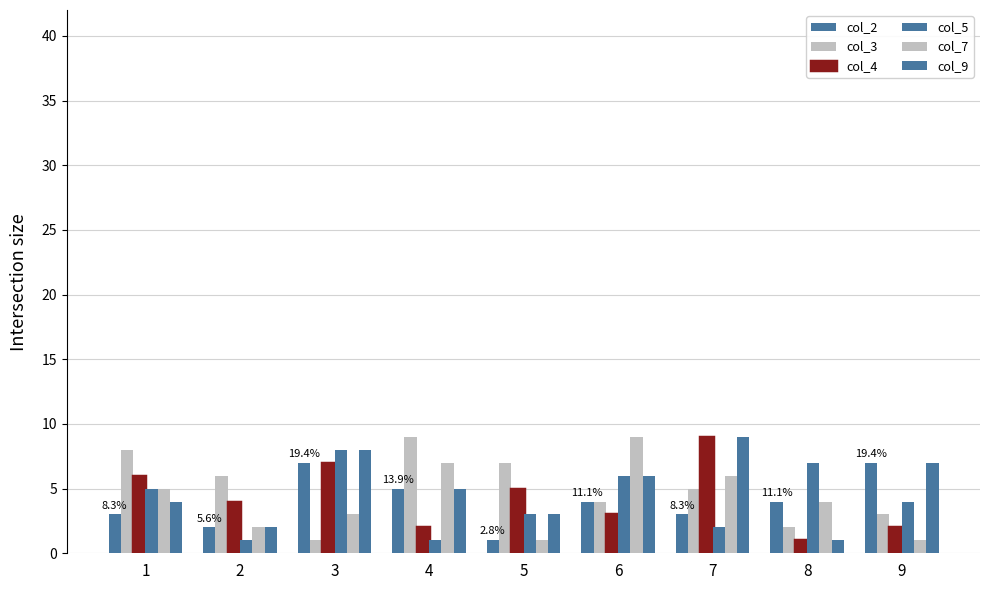

How many bars are there in total?

54